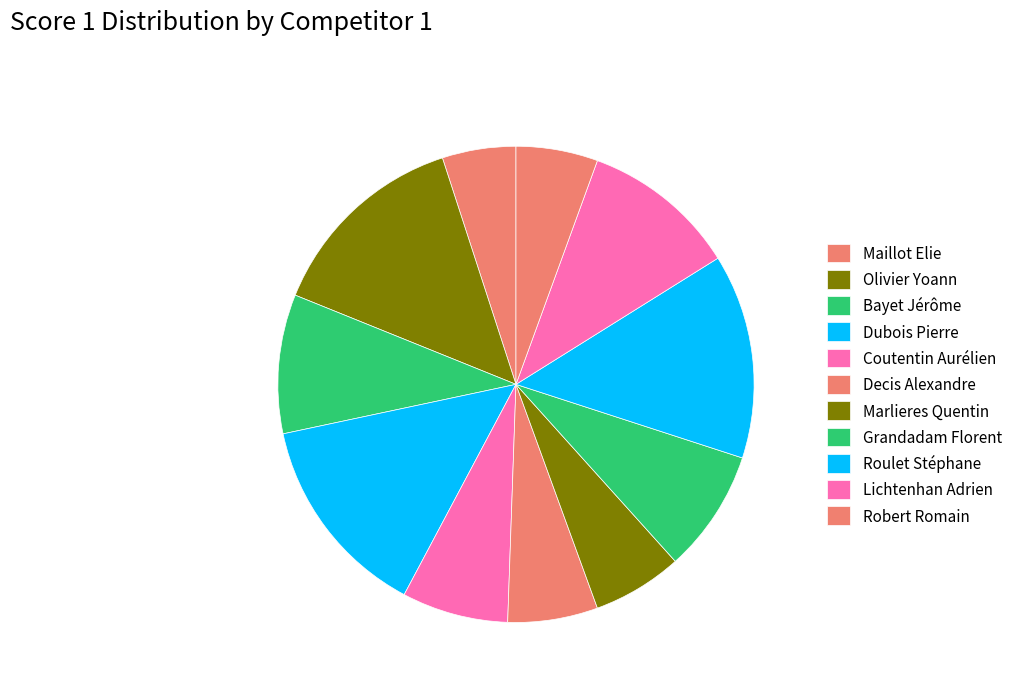

Count the number of slices in the pie.

11